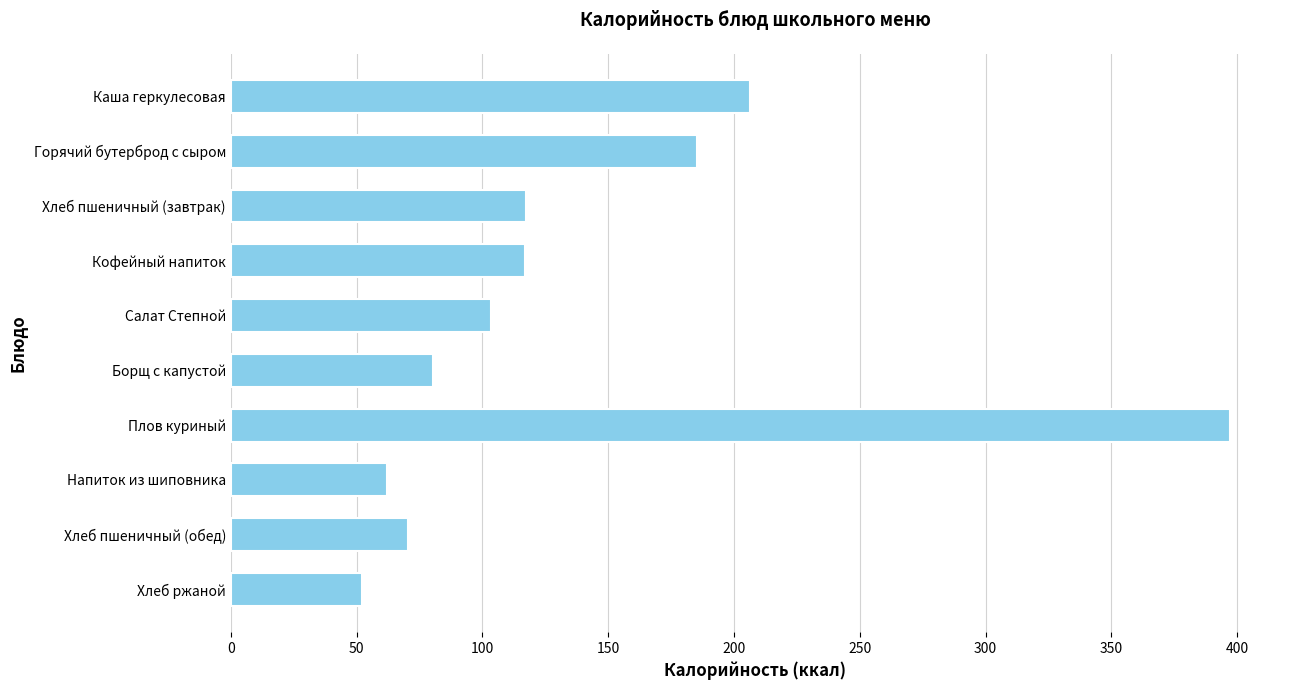

What is the difference between the maximum and minimum values?

344.9